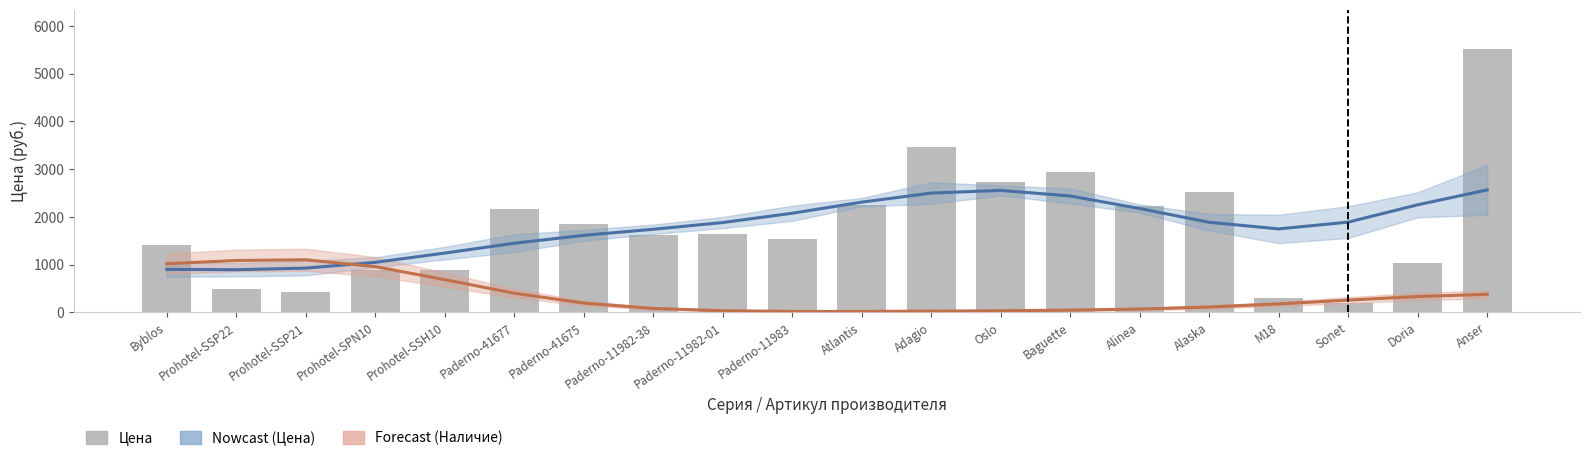

What is the total value across all series at Paderno-41677?

4011.2